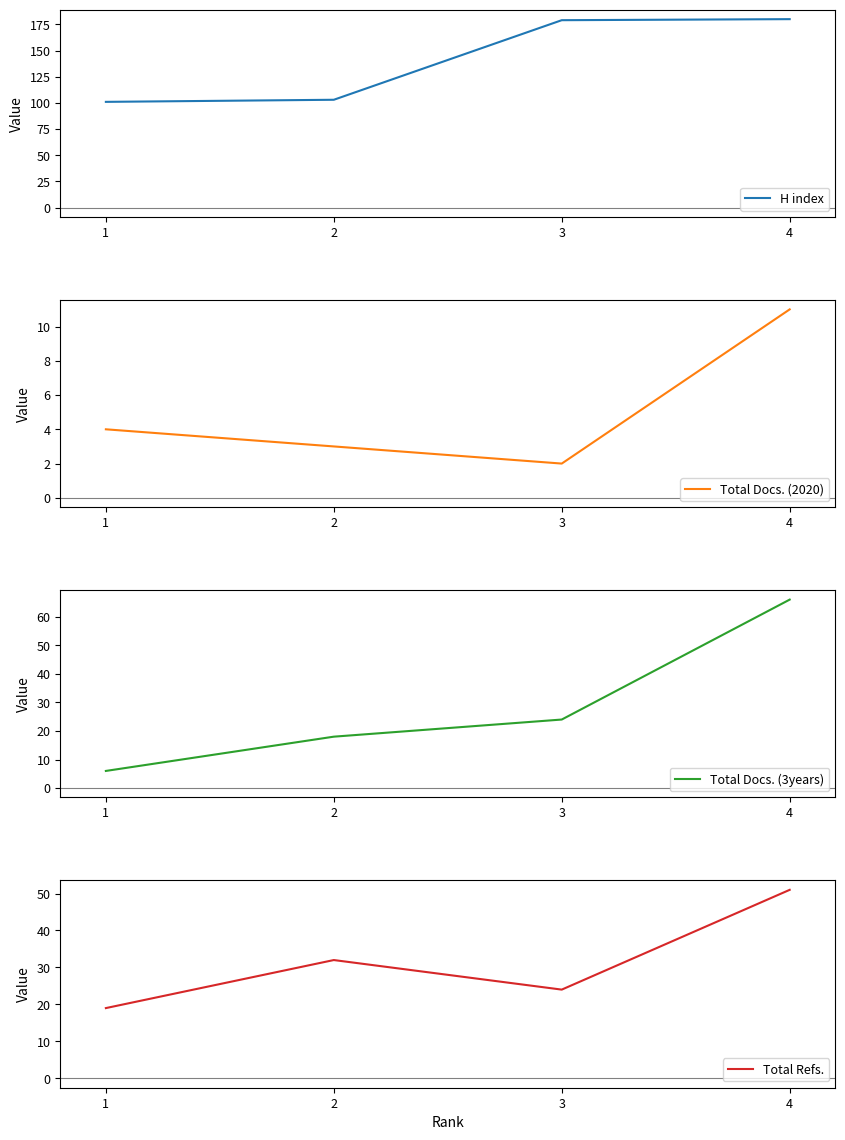

What is the total value across all series at 1?

130